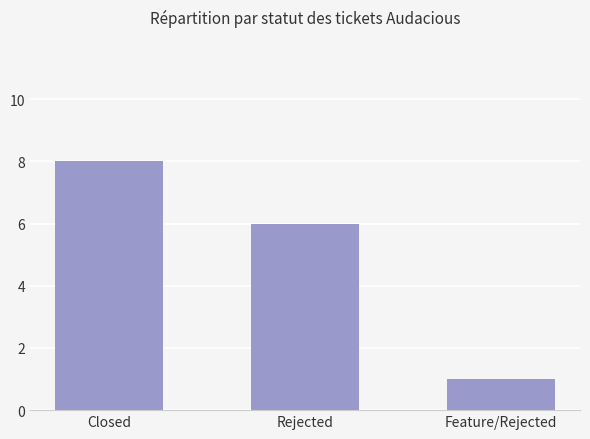

How many data points does each series have?

3